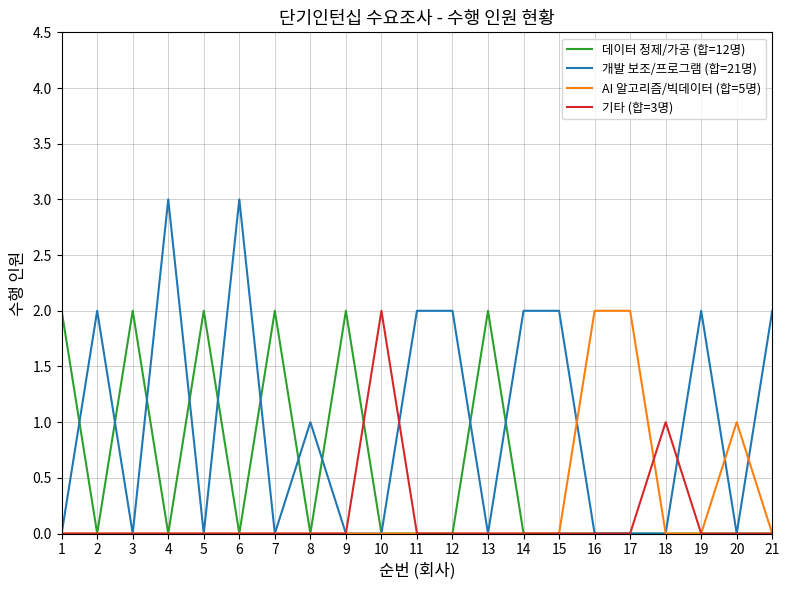

How many lines are shown in the chart?

4